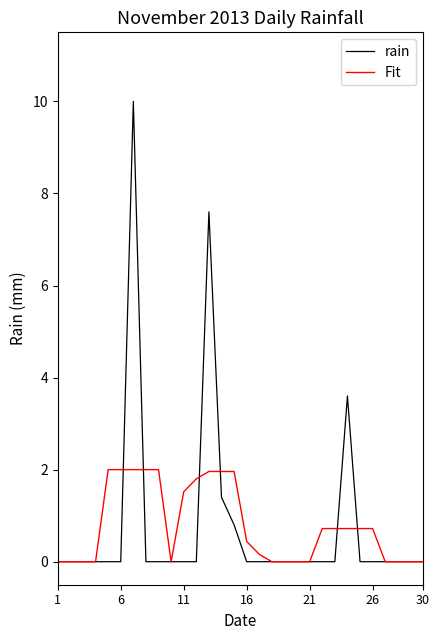

How many series are shown in this chart?

2